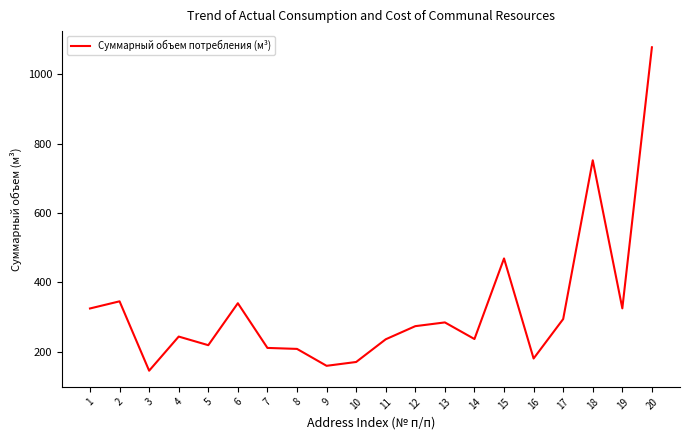

What is the greatest value displayed?

1077.5